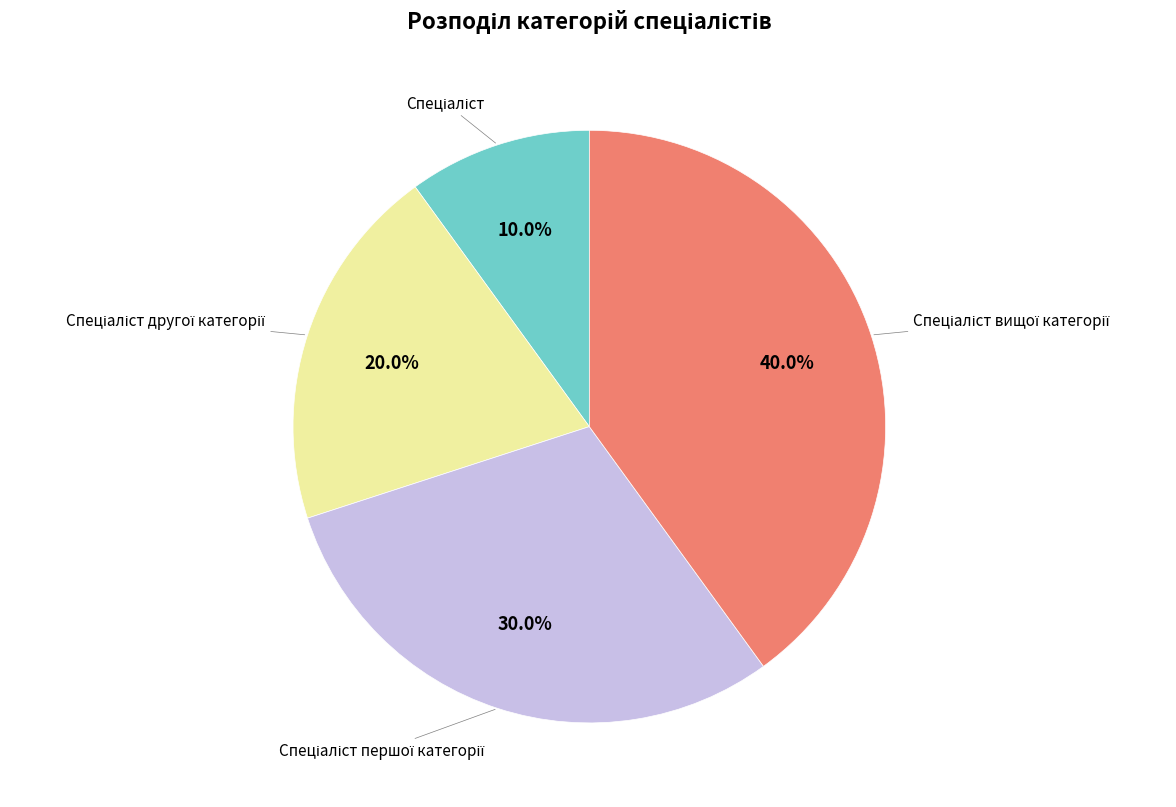

Is there any slice that represents more than half of the pie?

No